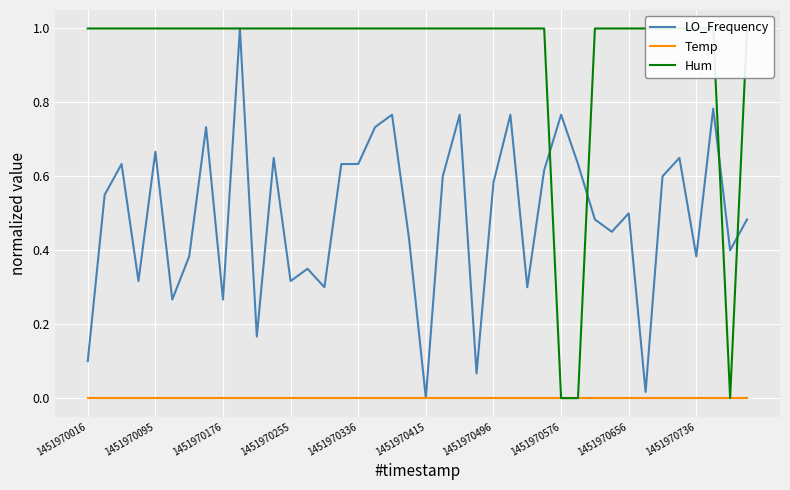

Is the value of LO_Frequency at 1451970656 greater than the value of Temp at 1451970255?

Yes